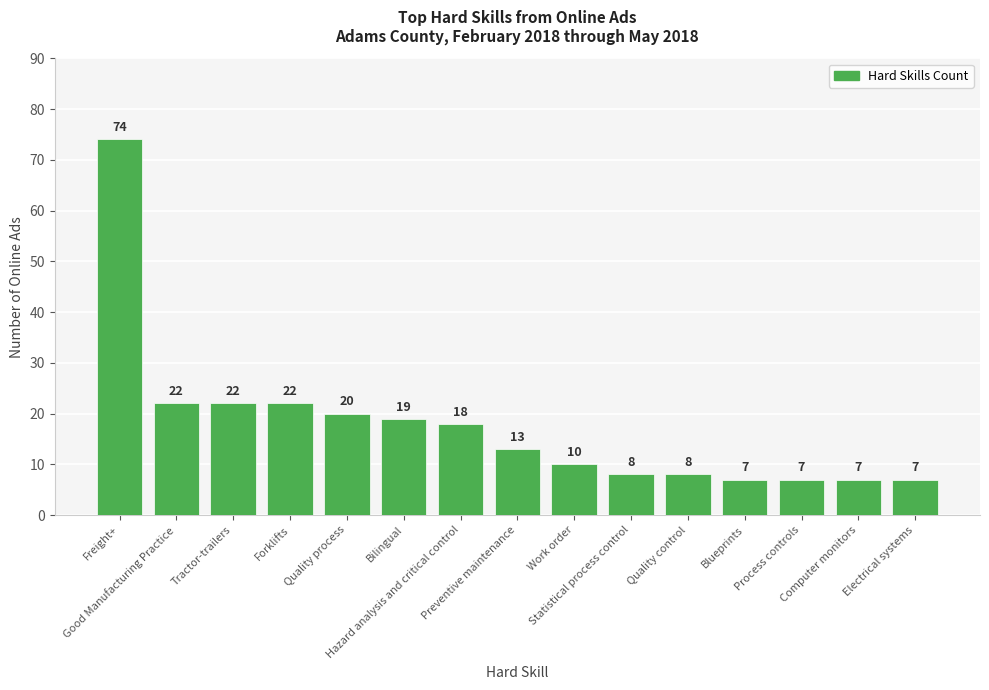

What is the difference between the maximum and minimum values?

67